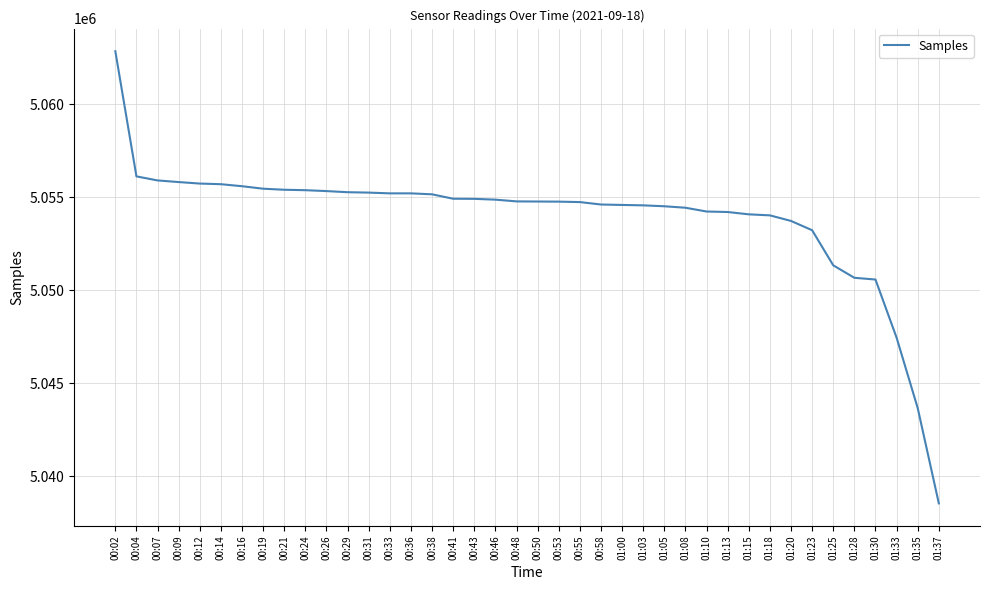

What is the ratio of the value at 01:37 to the value at 00:04?

1.0